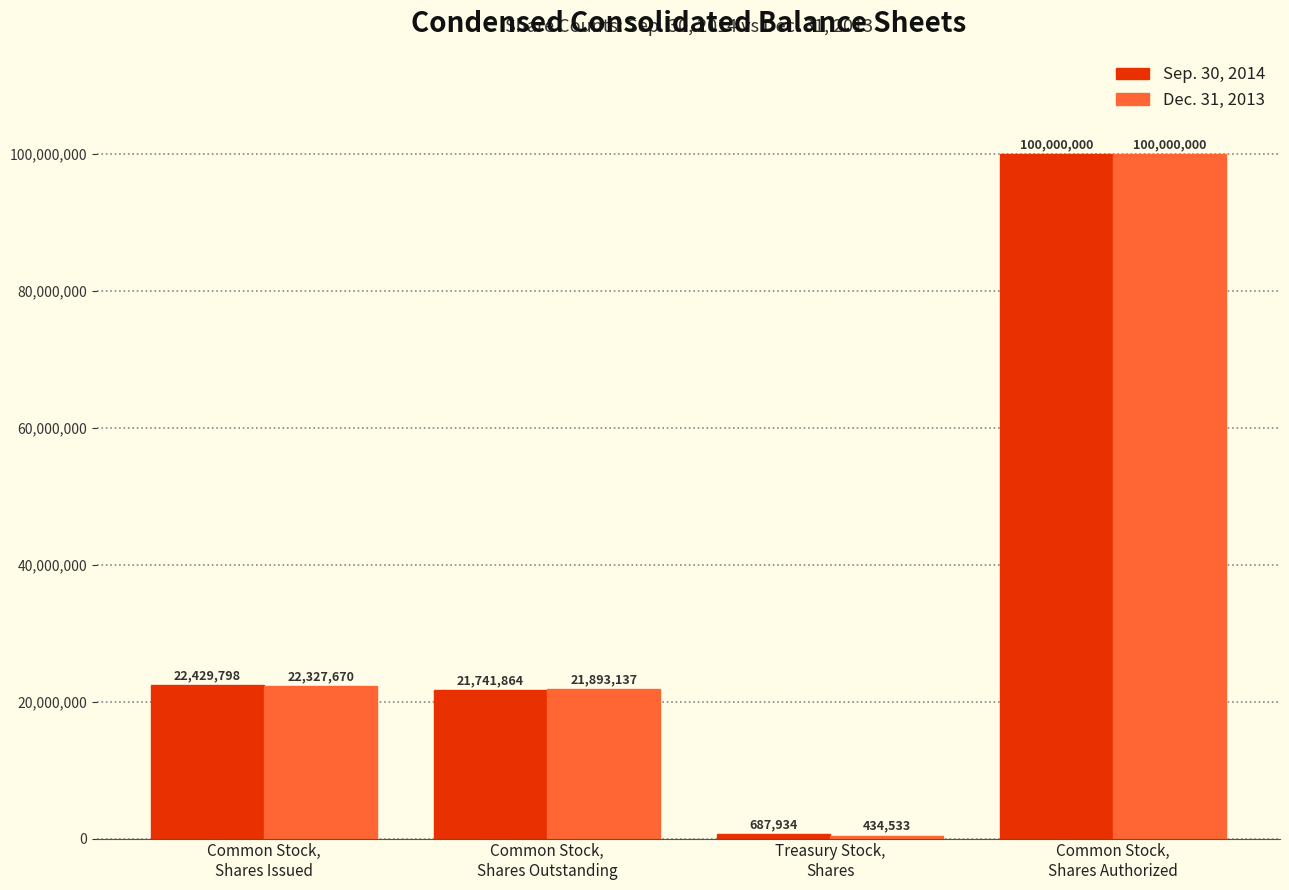

What is the sum of all Dec. 31, 2013 values?

144655340